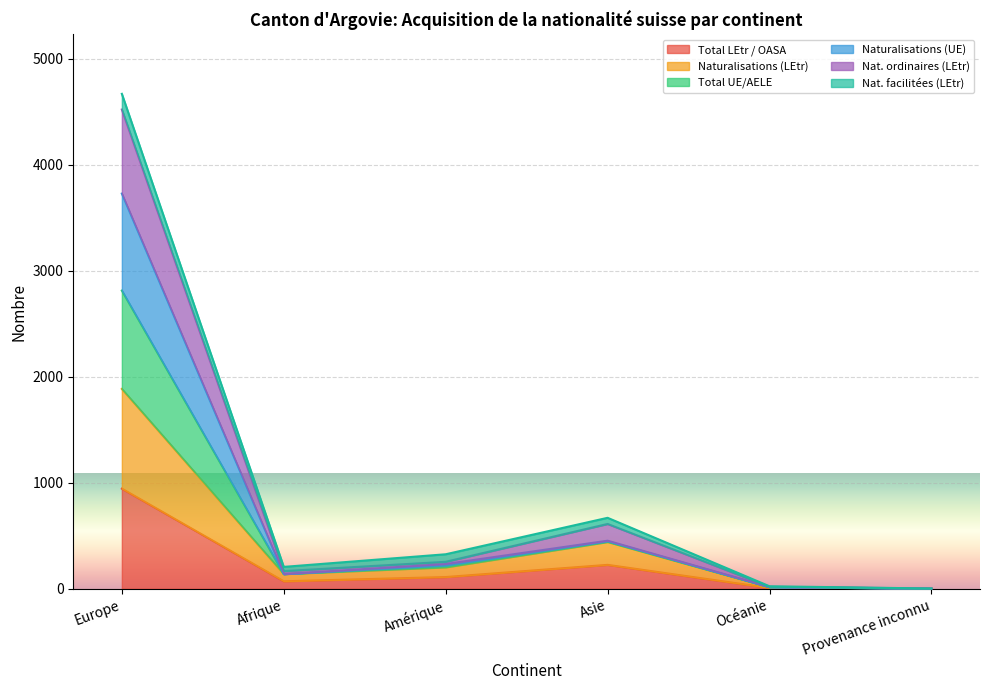

True or false: Naturalisations (UE) and Naturalisations (LEtr) cross at least once.

False